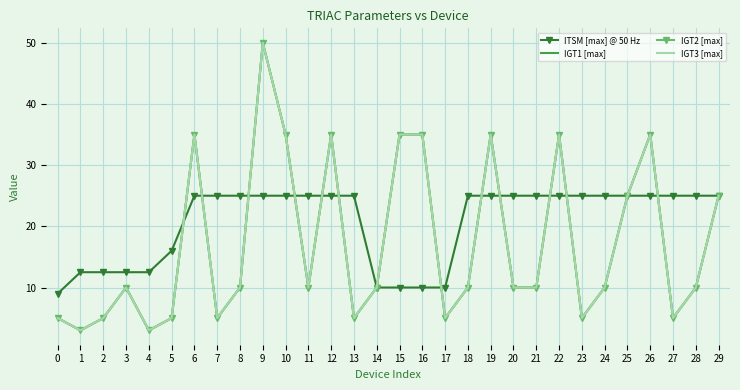

True or false: ITSM [max] @ 50 Hz has more than 1 interior local peaks.

False